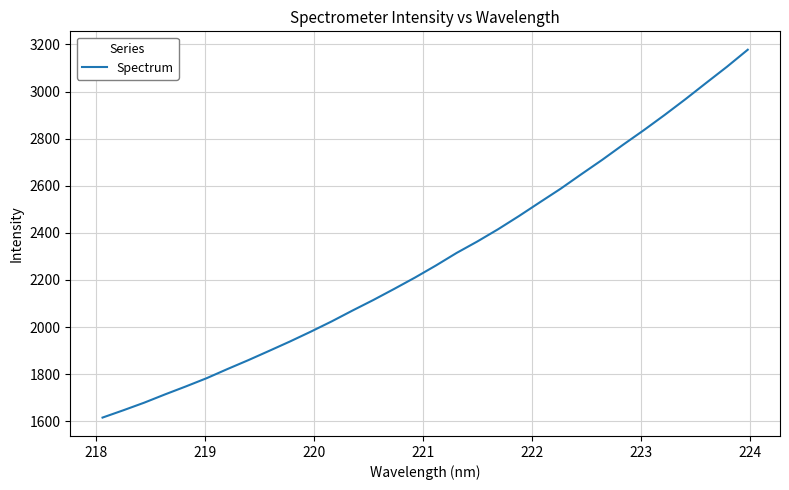

True or false: there are more than 0 points higher than both neighbors.

False